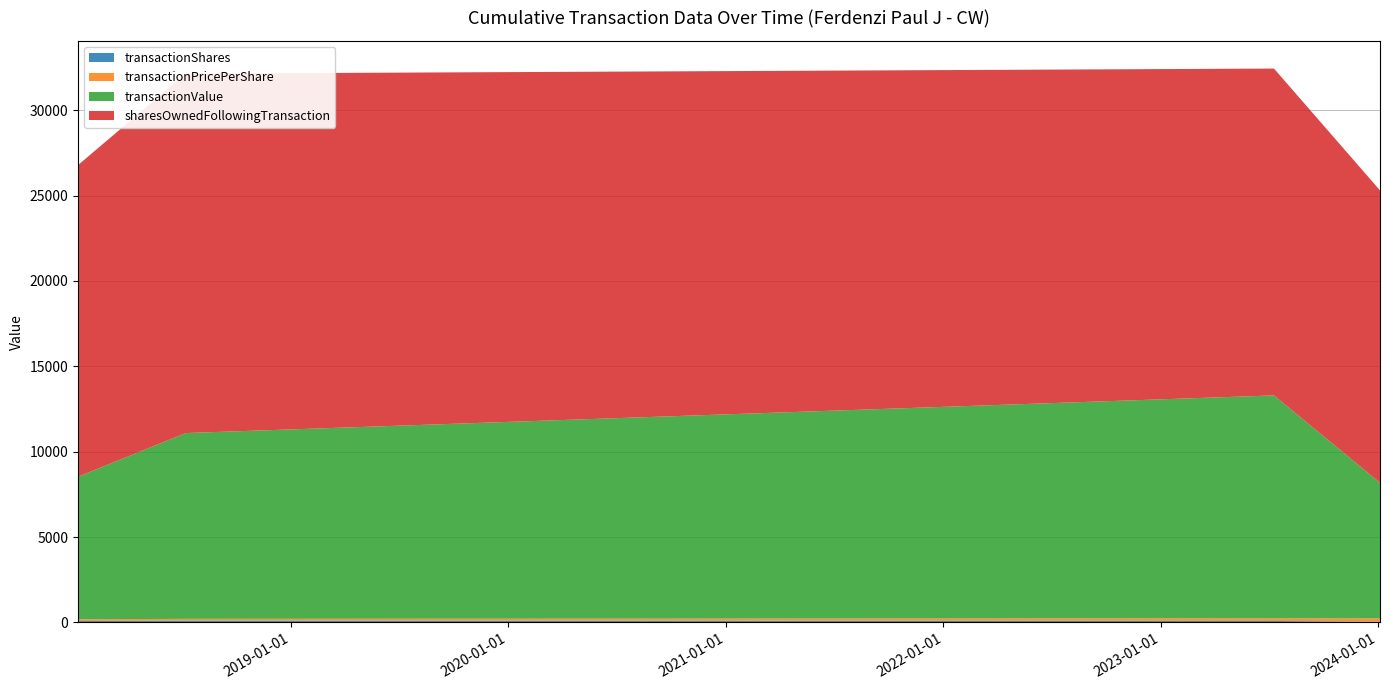

Reading left to right, extract all data points from this chart.

transactionShares: 2018-01-09=80.0	2018-07-09=107.0	2023-07-10=84.0	2024-01-04=42.0
transactionPricePerShare: 2018-01-09=104.4	2018-07-09=101.7	2023-07-10=155.4	2024-01-04=189.3
transactionValue: 2018-01-09=8350.0	2018-07-09=10883.0	2023-07-10=13056.0	2024-01-04=7951.0
sharesOwnedFollowingTransaction: 2018-01-09=18253.0	2018-07-09=21054.0	2023-07-10=19146.0	2024-01-04=17124.0